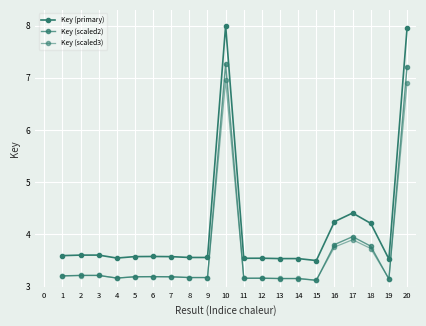

True or false: Key (scaled3) and Key (primary) cross at least once.

False